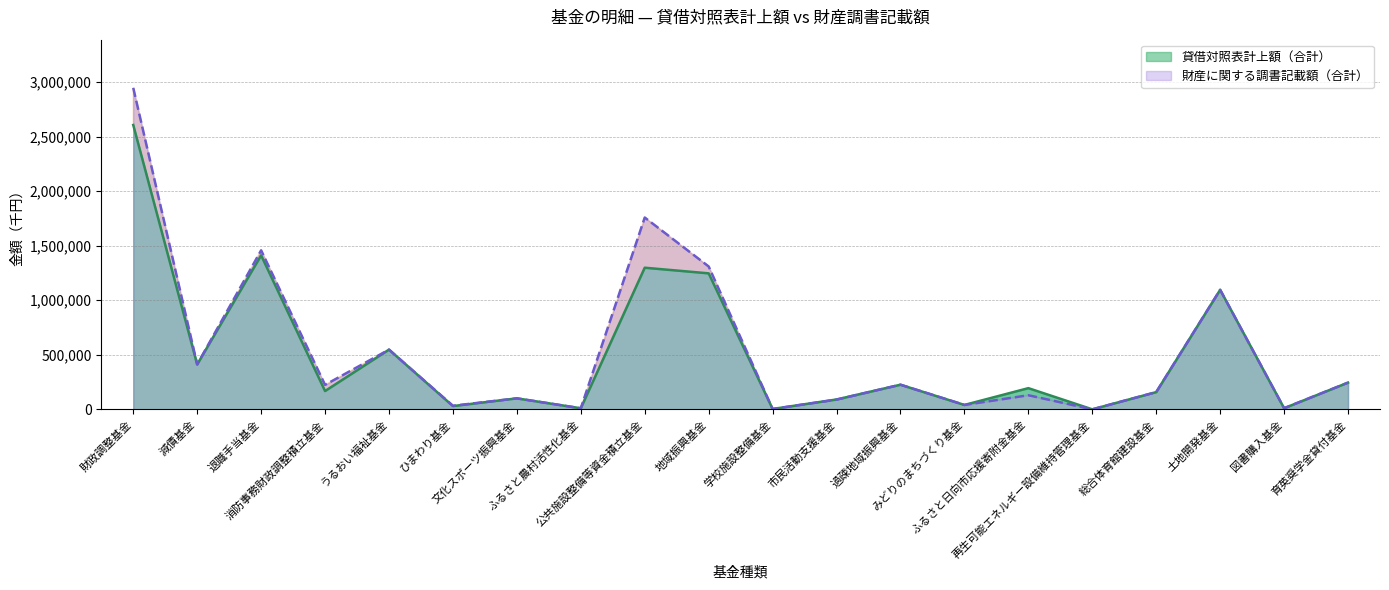

Reading right to left, list all the values displayed in this chart.

貸借対照表計上額（合計）: 245110	10500	1095233	158026	158	194299	40470	225744	90581	3621	1246178	1297783	10000	100912	29963	547398	167862	1411248	411617	2605514
財産に関する調書記載額（合計）: 245110	10500	1095233	158026	158	129270	40470	225925	89263	3621	1309178	1757783	10000	100912	32957	547398	224349	1457248	411617	2945514